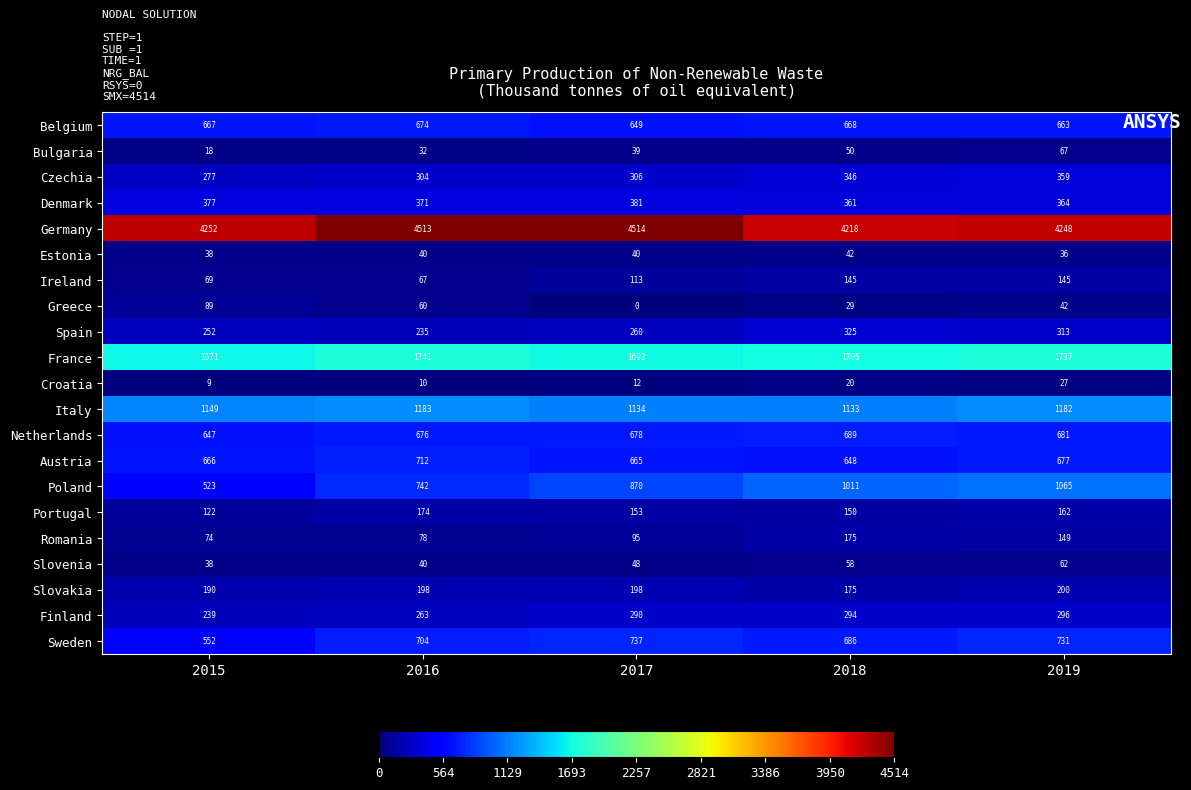

What is the maximum value shown in the chart?

4514